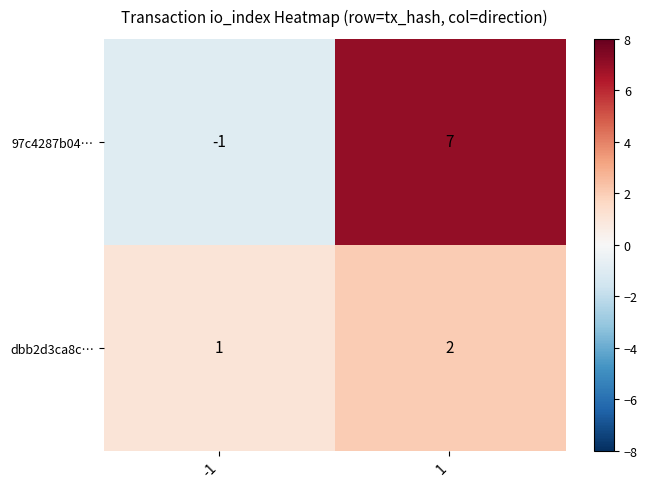

What is the difference between the 97c4287b04… values at 1 and -1?

8